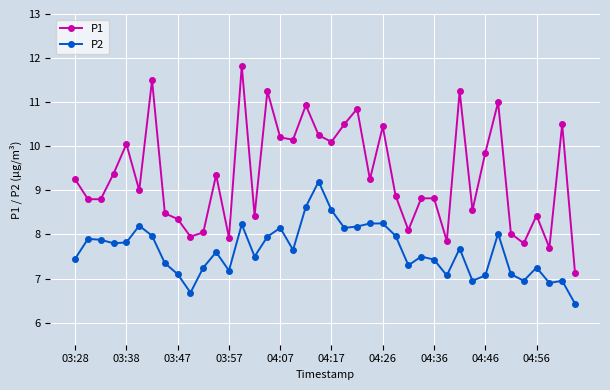

What is the value of the P2 point at the 6th from the left?

8.2